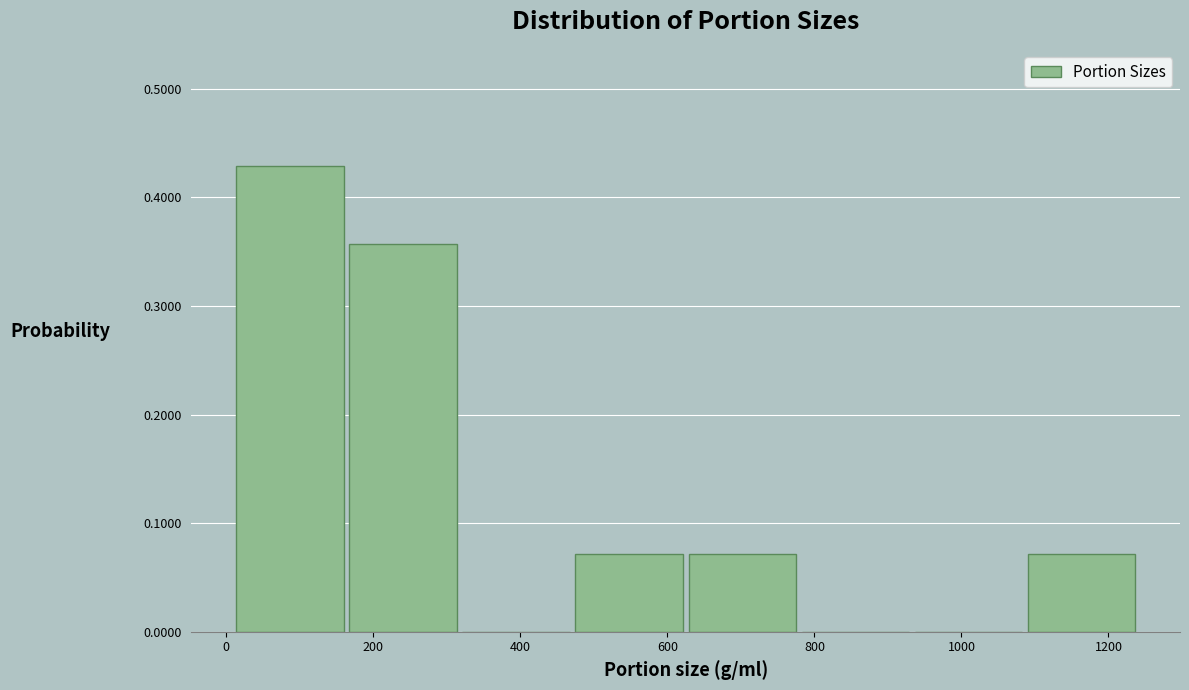

Reading left to right, list every bar in this chart as the range it spans on the x-axis followed by its height. Neither the bar edges nor the heights are printed on the chart, so give them approximately, as read against the axes.

20 to 160: 0.43
160 to 320: 0.36
320 to 480: 0
480 to 620: 0.07
620 to 780: 0.07
780 to 940: 0
940 to 1080: 0
1080 to 1240: 0.07